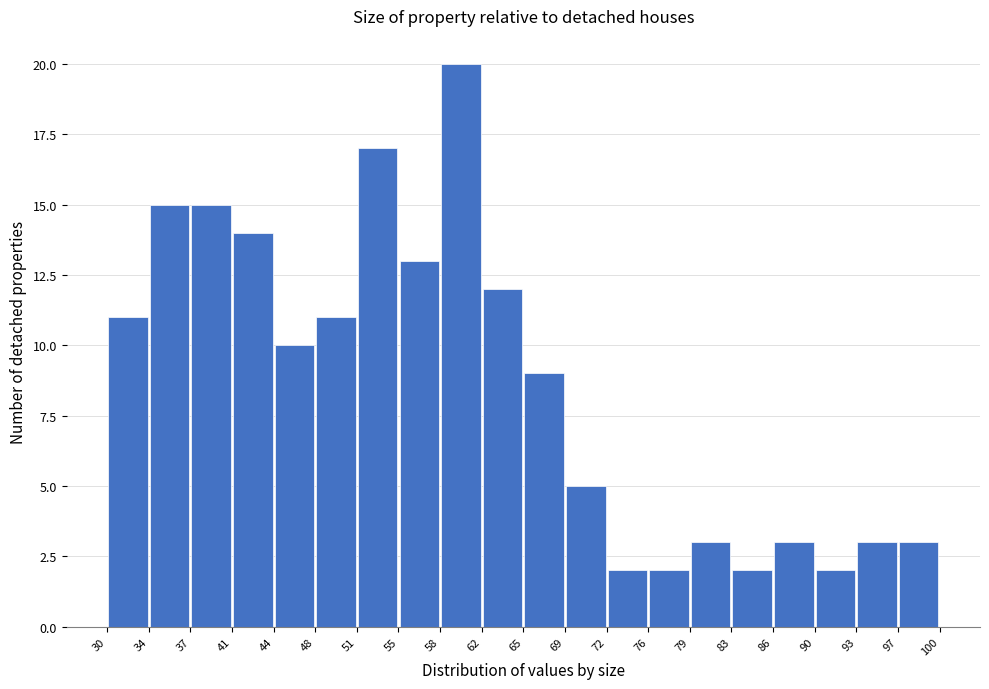

Which range on the x-axis has the tallest bar?

58 to 62